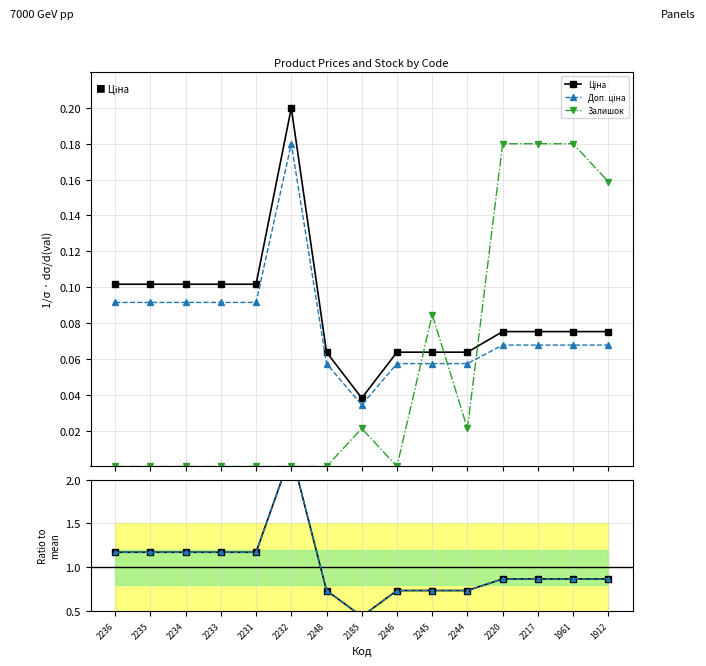

True or false: Доп. ціна and Залишок intersect in this chart.

False